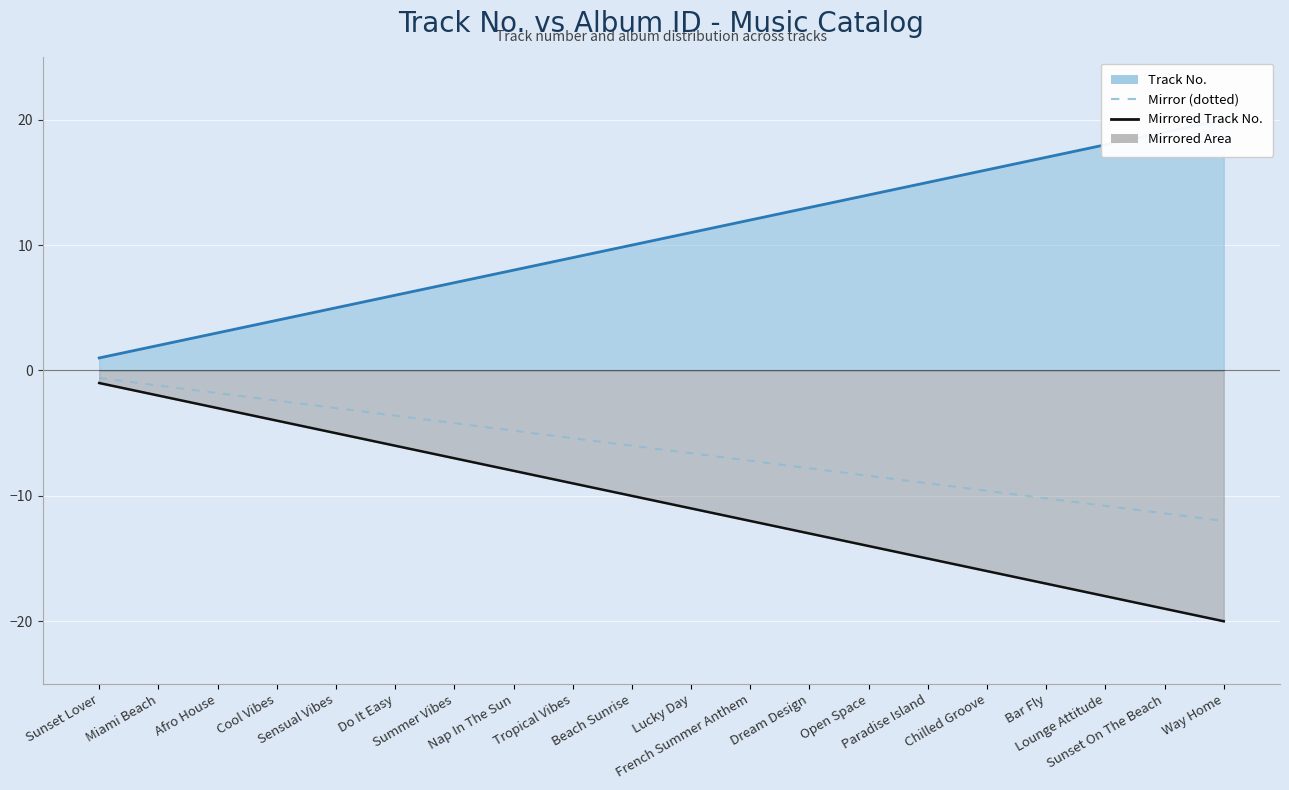

Reading left to right, extract all data points from this chart.

Track No. (line): Sunset Lover=1.0	Miami Beach=2.0	Afro House=3.0	Cool Vibes=4.0	Sensual Vibes=5.0	Do It Easy=6.0	Summer Vibes=7.0	Nap In The Sun=8.0	Tropical Vibes=9.0	Beach Sunrise=10.0	Lucky Day=11.0	French Summer Anthem=12.0	Dream Design=13.0	Open Space=14.0	Paradise Island=15.0	Chilled Groove=16.0	Bar Fly=17.0	Lounge Attitude=18.0	Sunset On The Beach=19.0	Way Home=20.0
Mirrored Track No. (line): Sunset Lover=-1.0	Miami Beach=-2.0	Afro House=-3.0	Cool Vibes=-4.0	Sensual Vibes=-5.0	Do It Easy=-6.0	Summer Vibes=-7.0	Nap In The Sun=-8.0	Tropical Vibes=-9.0	Beach Sunrise=-10.0	Lucky Day=-11.0	French Summer Anthem=-12.0	Dream Design=-13.0	Open Space=-14.0	Paradise Island=-15.0	Chilled Groove=-16.0	Bar Fly=-17.0	Lounge Attitude=-18.0	Sunset On The Beach=-19.0	Way Home=-20.0
Mirror (dotted): Sunset Lover=-0.6	Miami Beach=-1.2	Afro House=-1.8	Cool Vibes=-2.4	Sensual Vibes=-3.0	Do It Easy=-3.6	Summer Vibes=-4.2	Nap In The Sun=-4.8	Tropical Vibes=-5.4	Beach Sunrise=-6.0	Lucky Day=-6.6	French Summer Anthem=-7.2	Dream Design=-7.8	Open Space=-8.4	Paradise Island=-9.0	Chilled Groove=-9.6	Bar Fly=-10.2	Lounge Attitude=-10.8	Sunset On The Beach=-11.4	Way Home=-12.0